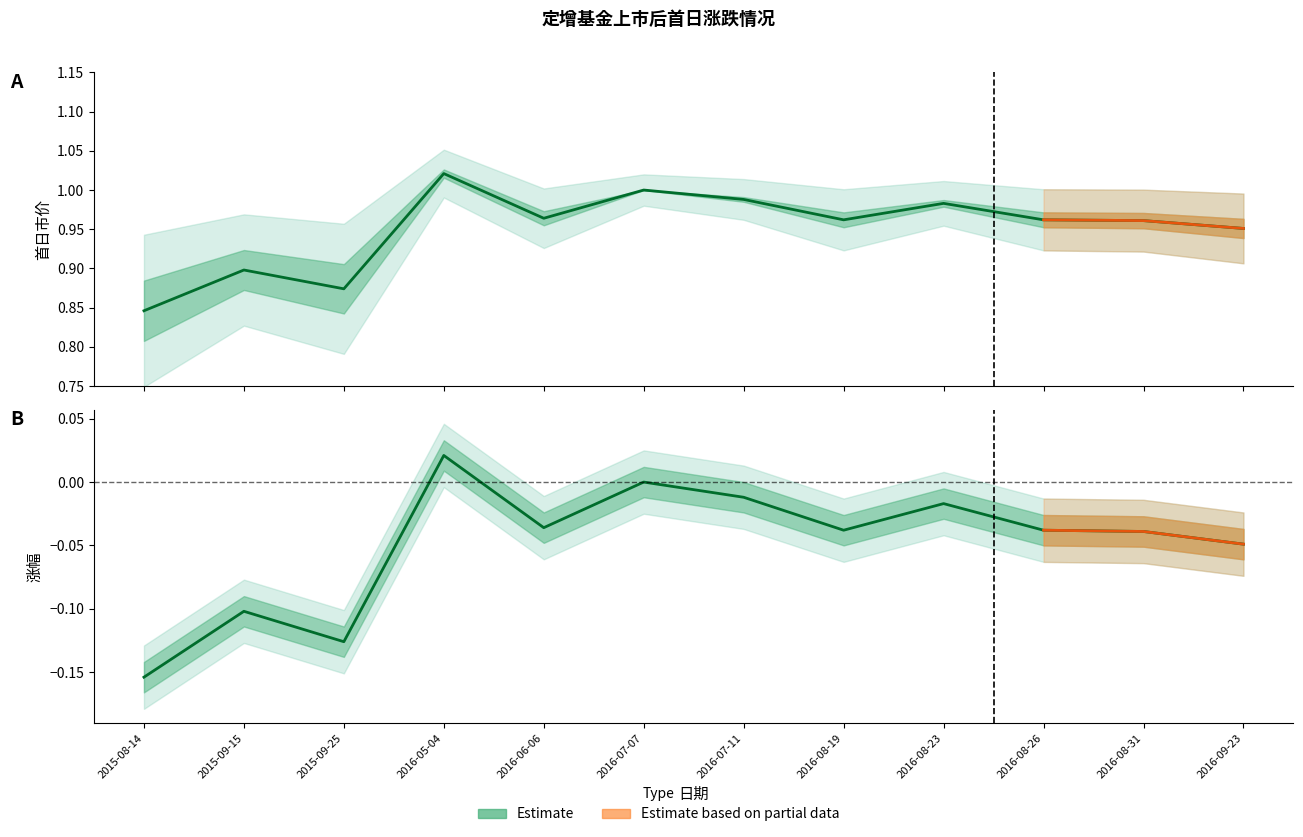

At how many categories does at least one series exceed 0?

12